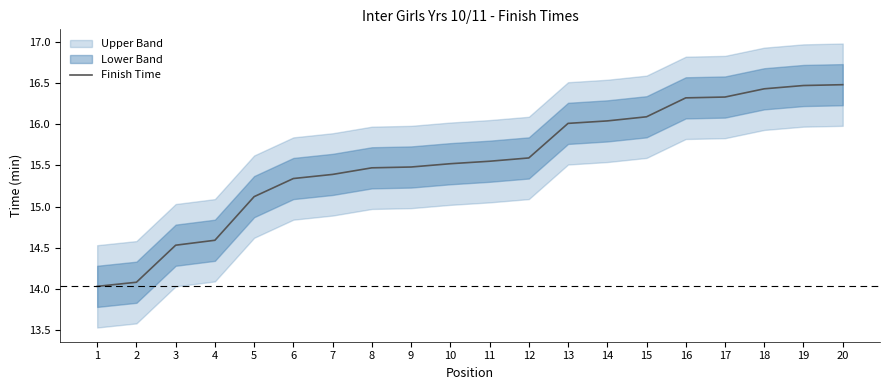

Rank the categories by value from lowest to highest.

1, 2, 3, 4, 5, 6, 7, 8, 9, 10, 11, 12, 13, 14, 15, 16, 17, 18, 19, 20